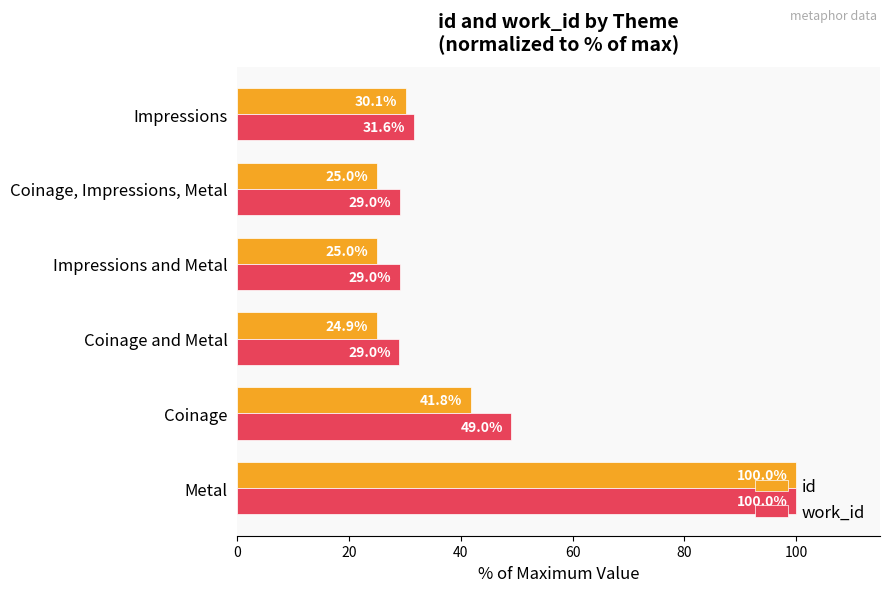

At which label is work_id closest to 64?

Coinage